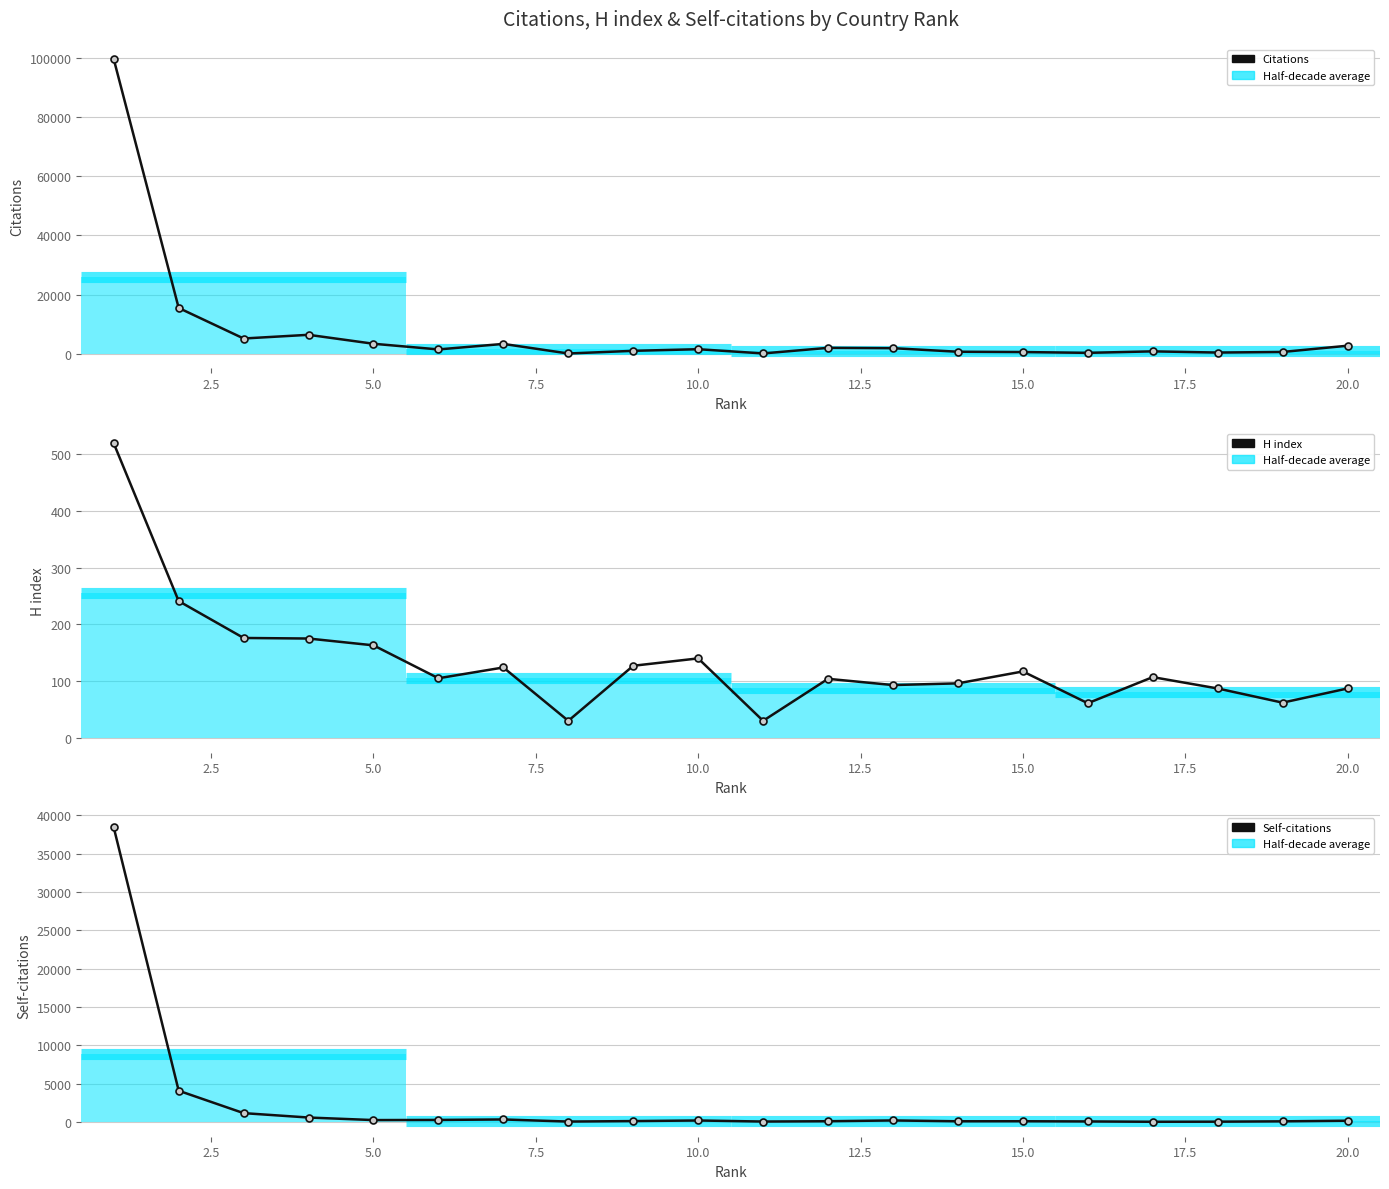

What is the difference between the maximum and second lowest values in the H index series?

489